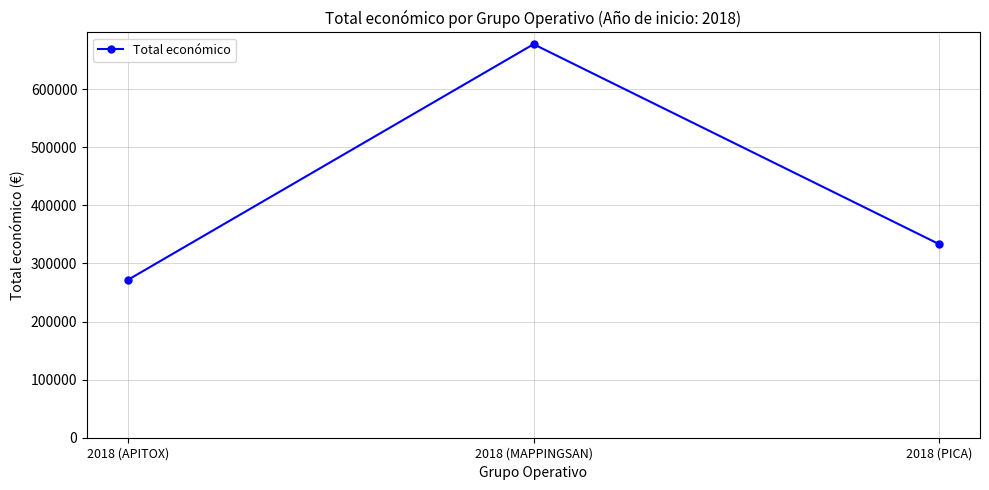

What is the difference between the maximum and minimum values?

405873